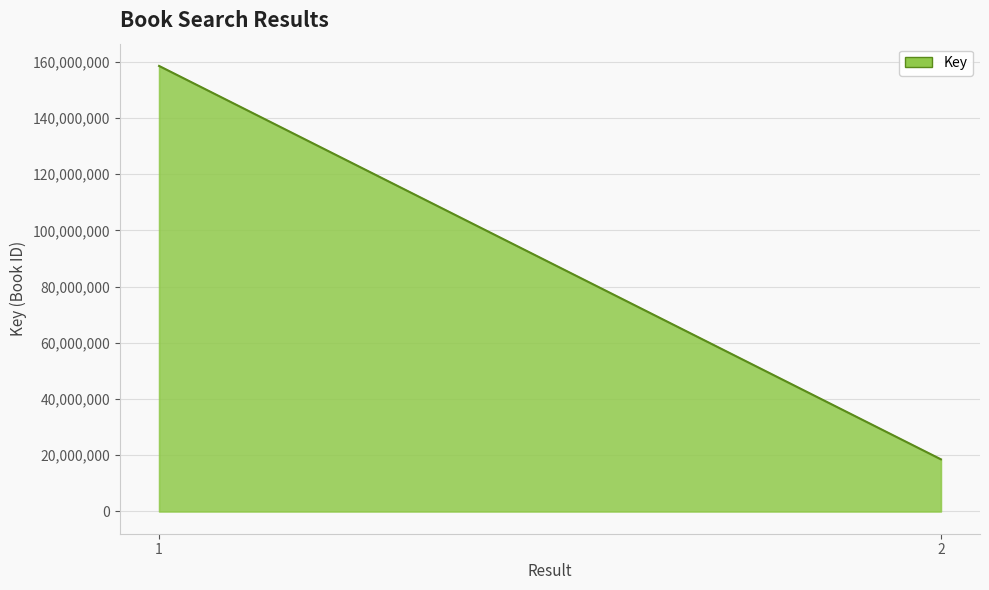

True or false: the data shows 158515596 at 1.

True